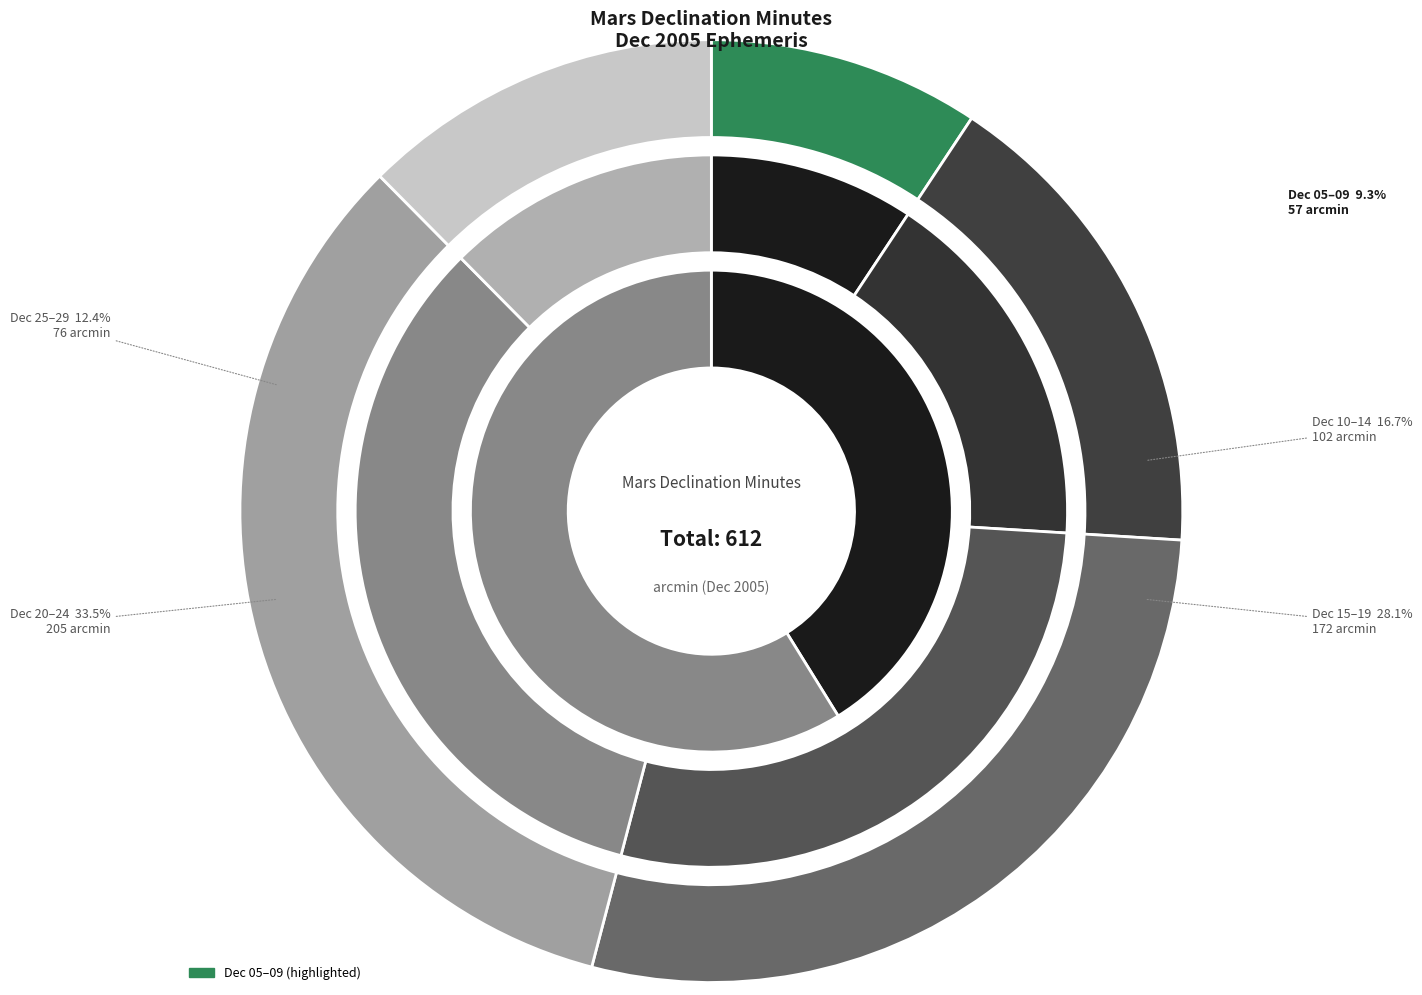

Do Dec 25 and Dec 18 together represent more than half of the pie?

No